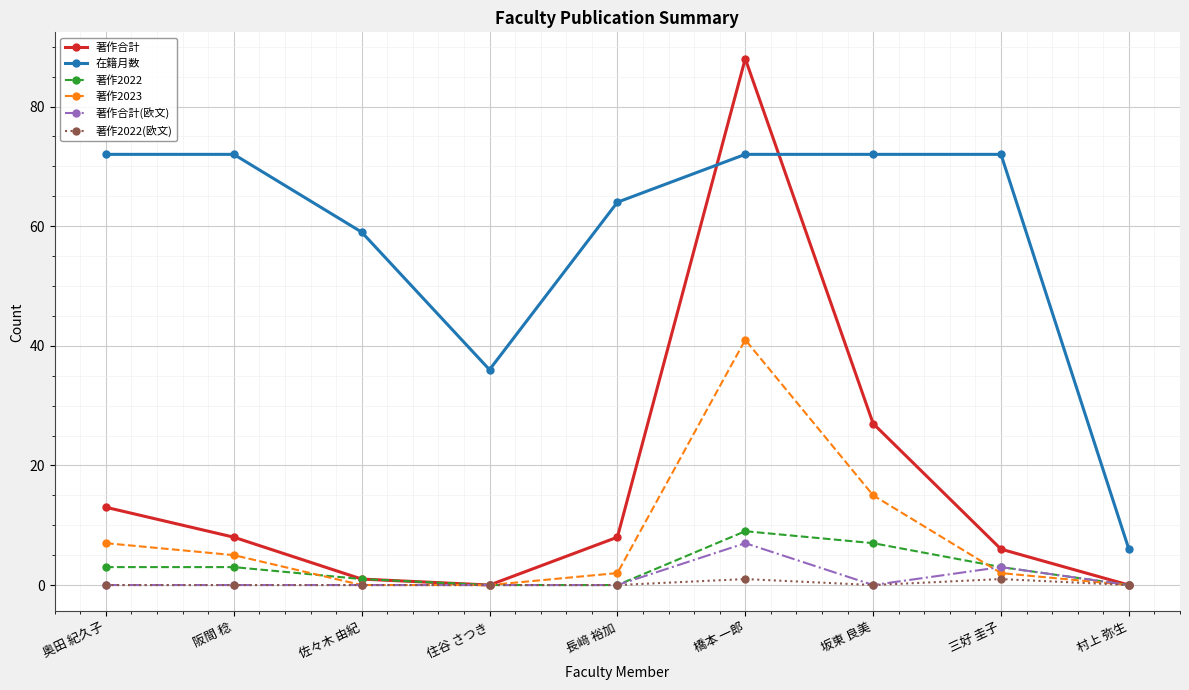

What is the sum of the 著作合計 values at 長﨑 裕加 and 阪間 稔?

16